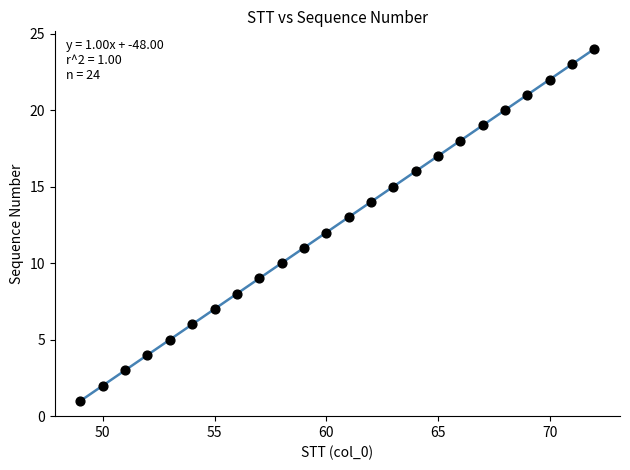

What is the range of X values (max minus min)?

23